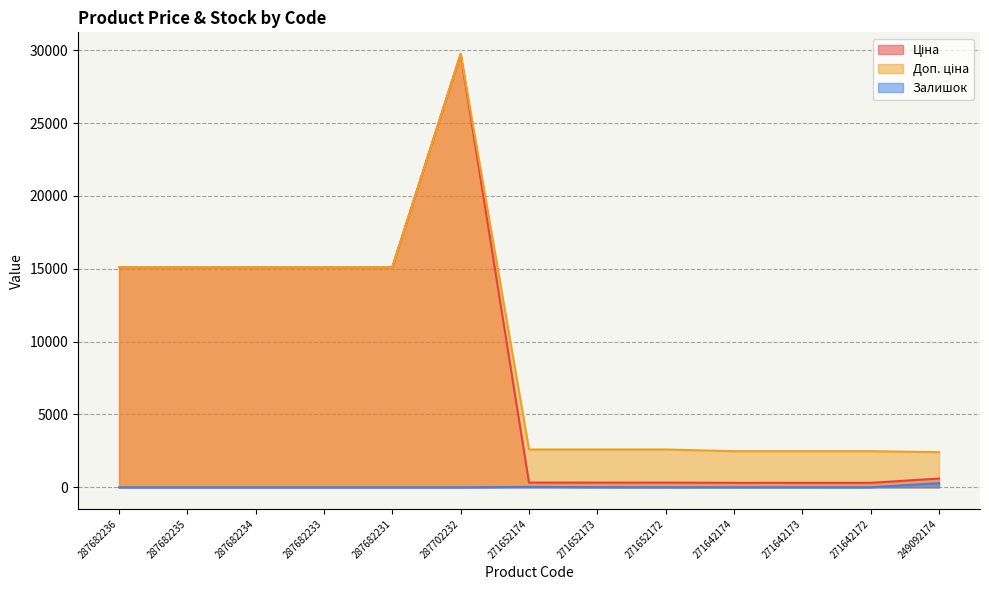

How many data points in Залишок are above 5?

5